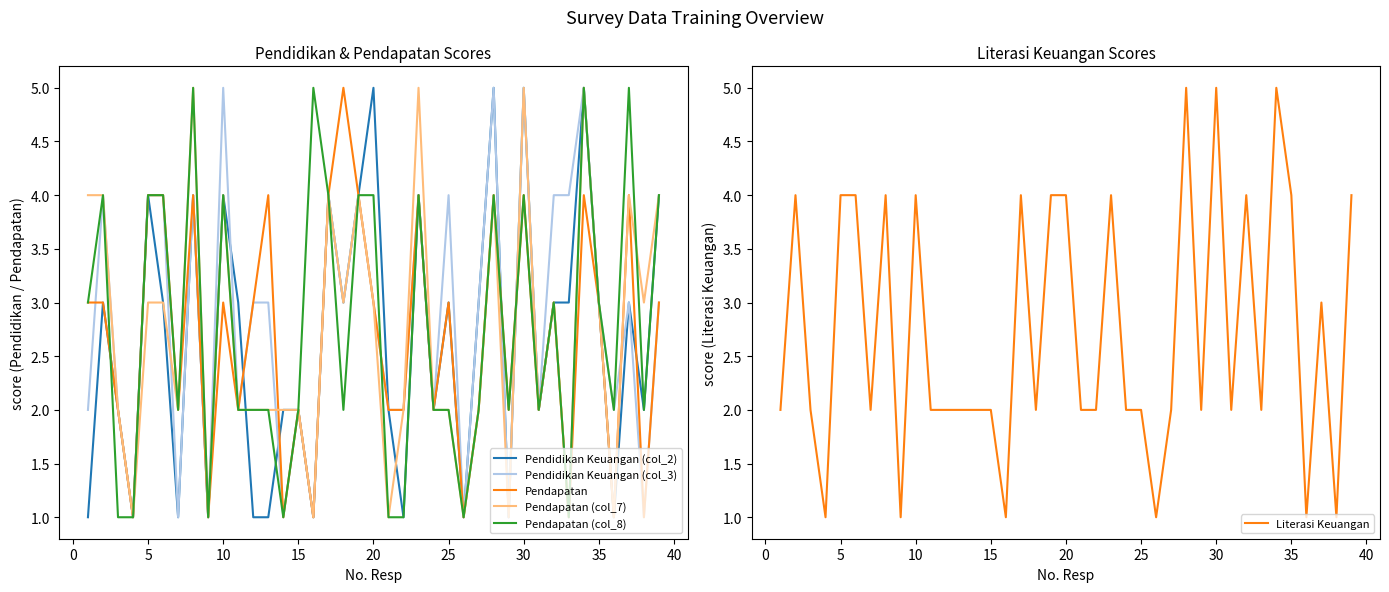

The Literasi Keuangan series shows 5 at 30. True or false?

True